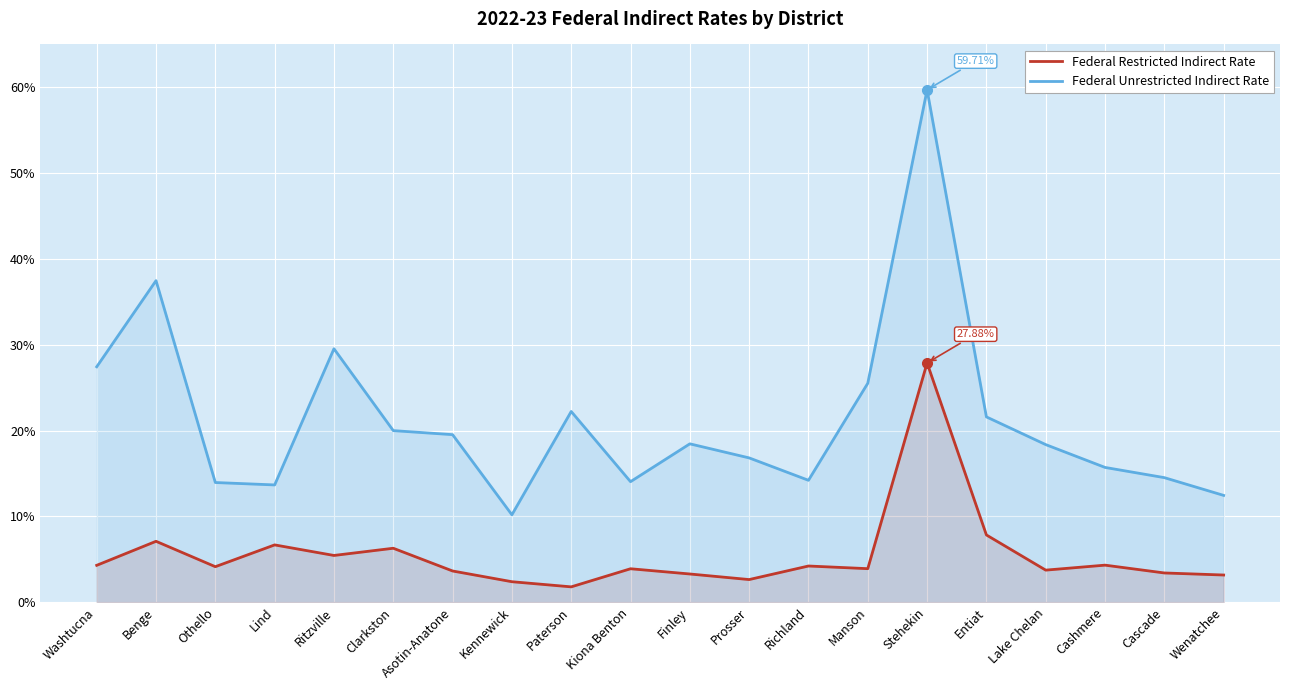

Count the number of data series in this chart.

2